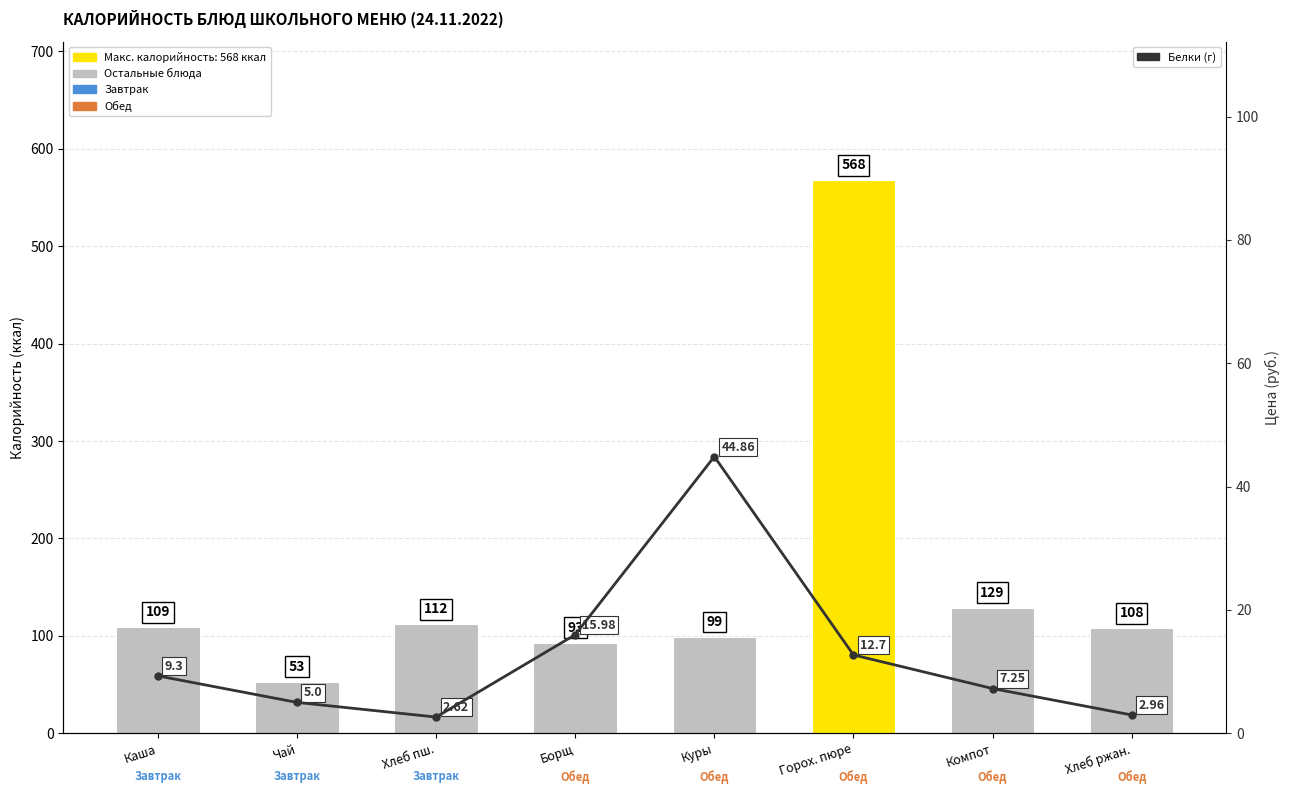

Reading left to right, what are all the values shown in this chart?

Калорийность: Каша=109.0	Чай=53.0	Хлеб пш.=112.0	Борщ=93.0	Куры=99.0	Горох. пюре=568.0	Компот=129.0	Хлеб ржан.=108.0
Цена (руб.): Каша=9.3	Чай=5.0	Хлеб пш.=2.6	Борщ=16.0	Куры=44.9	Горох. пюре=12.7	Компот=7.2	Хлеб ржан.=3.0